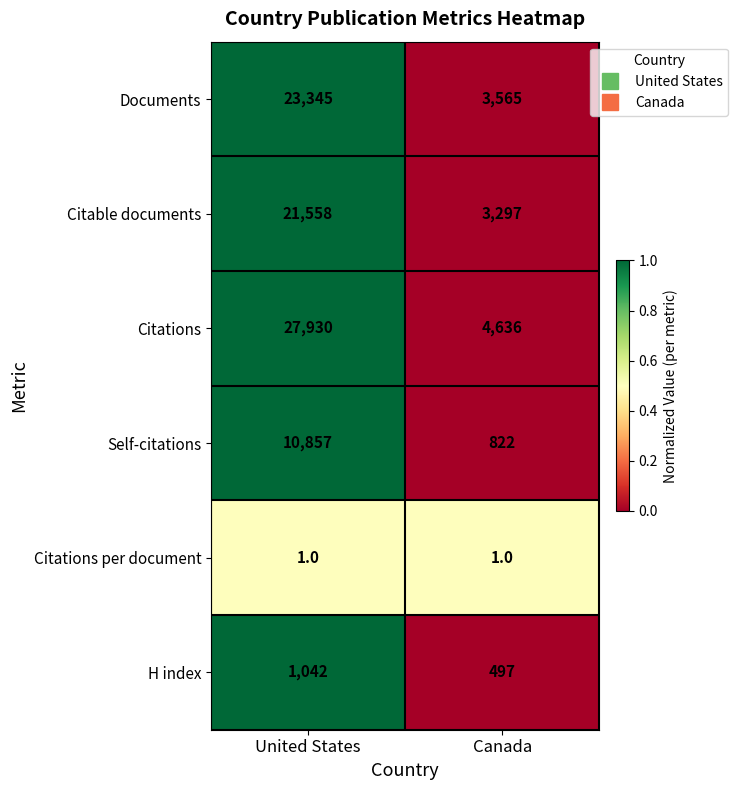

Where is H index nearest to the value 769?

Canada